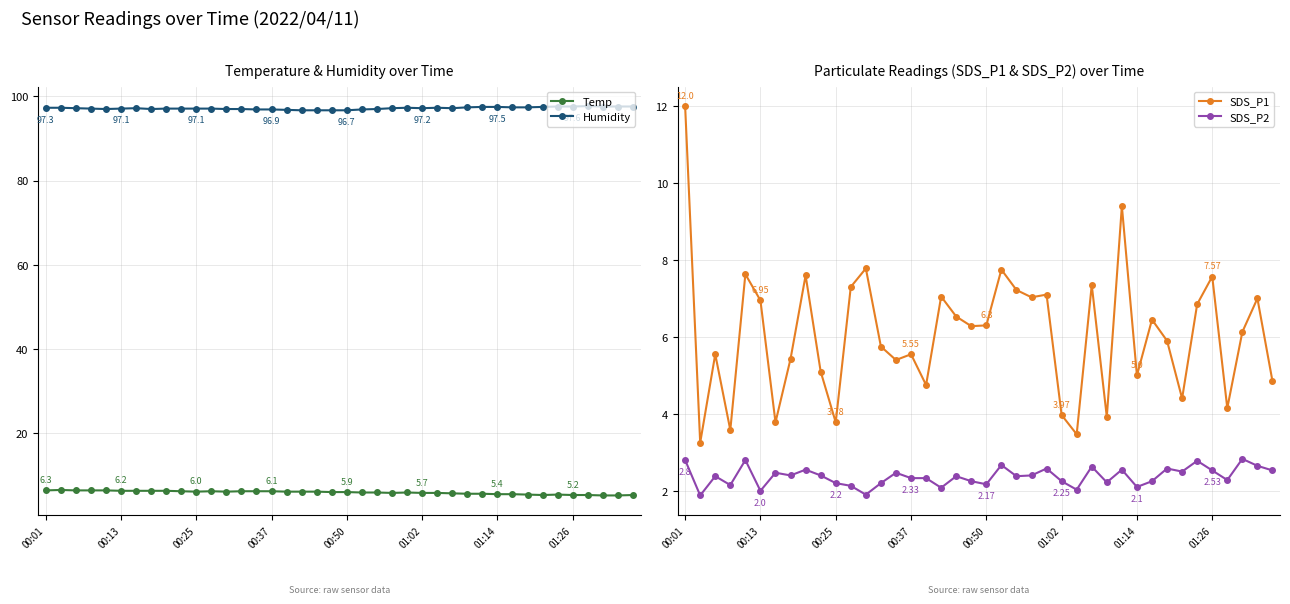

True or false: Temp and SDS_P2 intersect in this chart.

False